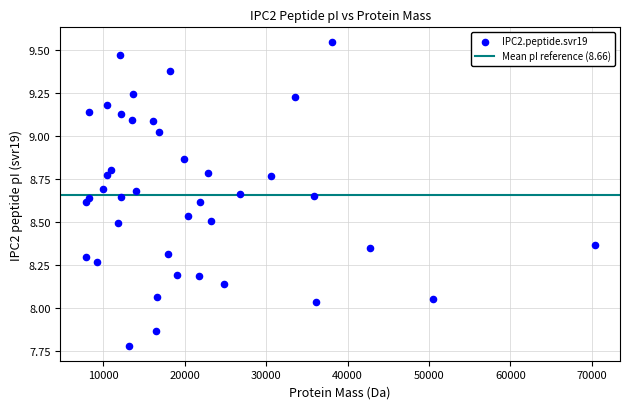

What is the range of Y values (max minus min)?

1.8